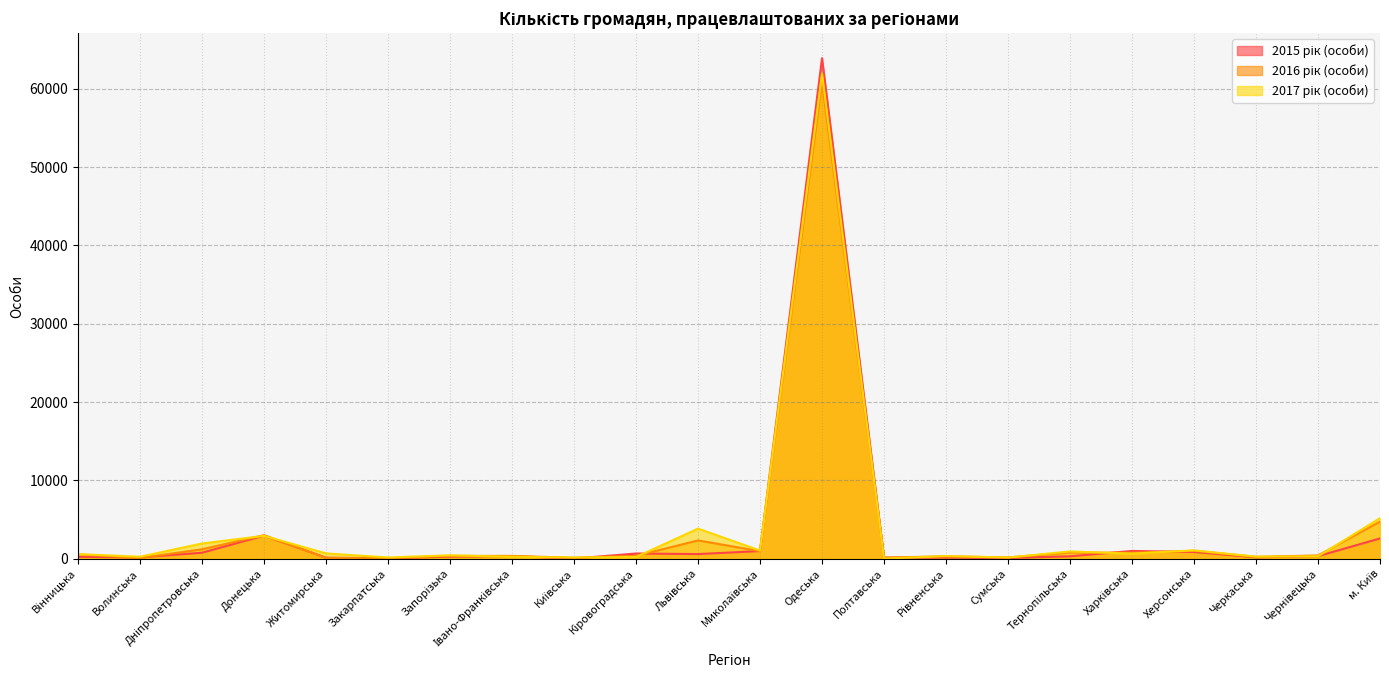

What is the difference between the maximum and minimum values in the 2017 рік (особи) series?

61910